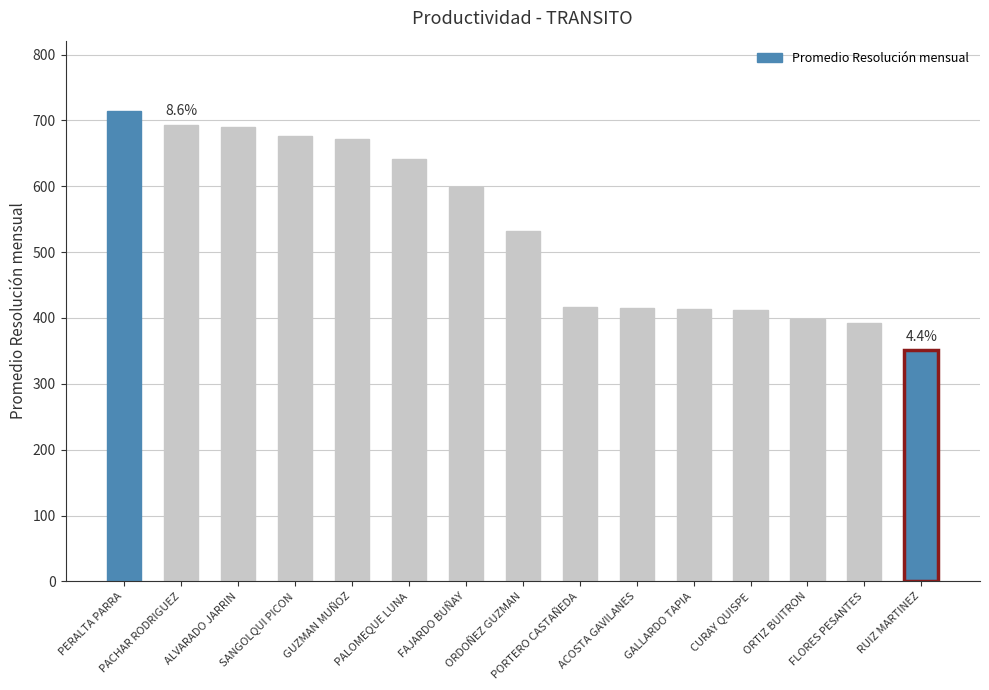

How many bars are there in total?

15